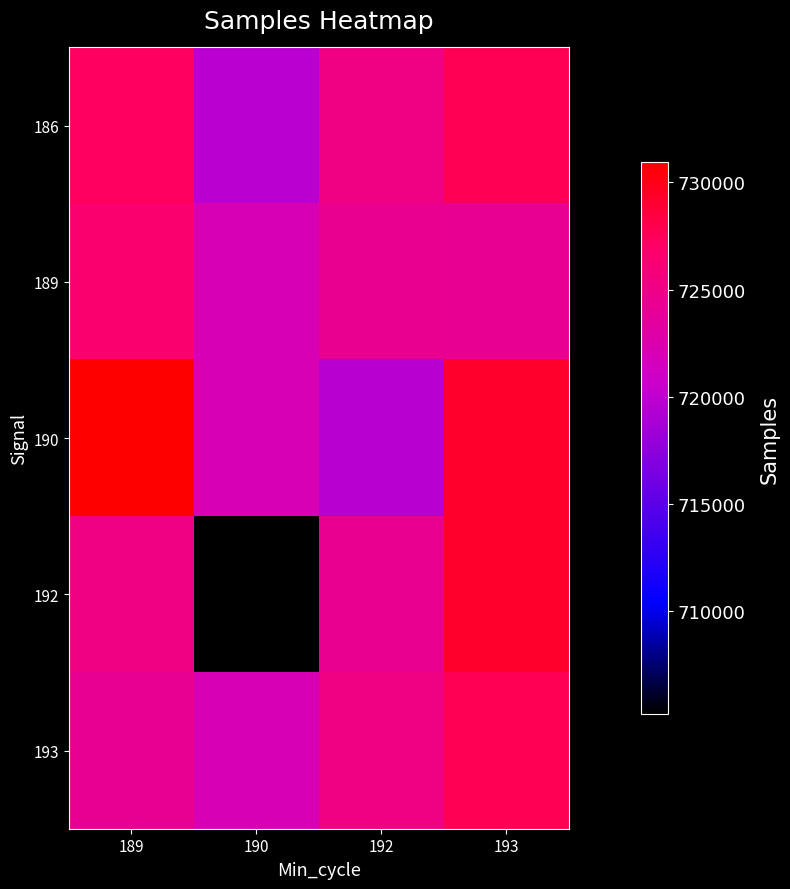

Reading left to right, list all the values displayed in this chart.

186: 189=727246	190=719715	192=725144	193=727647
189: 189=726453	190=722094	192=724372	193=724226
190: 189=730927	190=722094	192=719604	193=729135
192: 189=725144	190=705217	192=724372	193=729135
193: 189=724226	190=722094	192=725179	193=727647